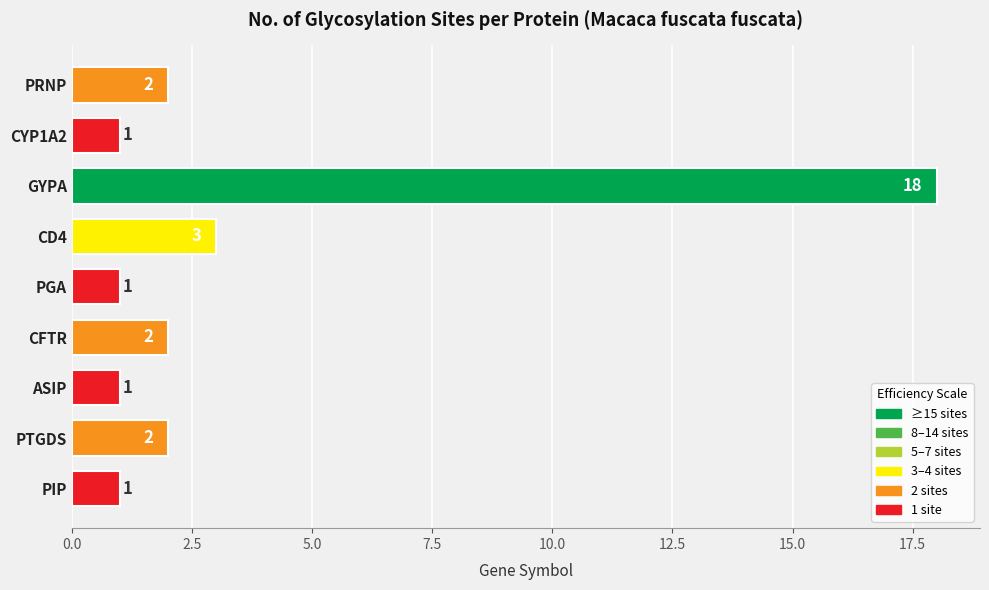

Reading top to bottom, transcribe all the data shown in this chart.

PRNP=2	CYP1A2=1	GYPA=18	CD4=3	PGA=1	CFTR=2	ASIP=1	PTGDS=2	PIP=1